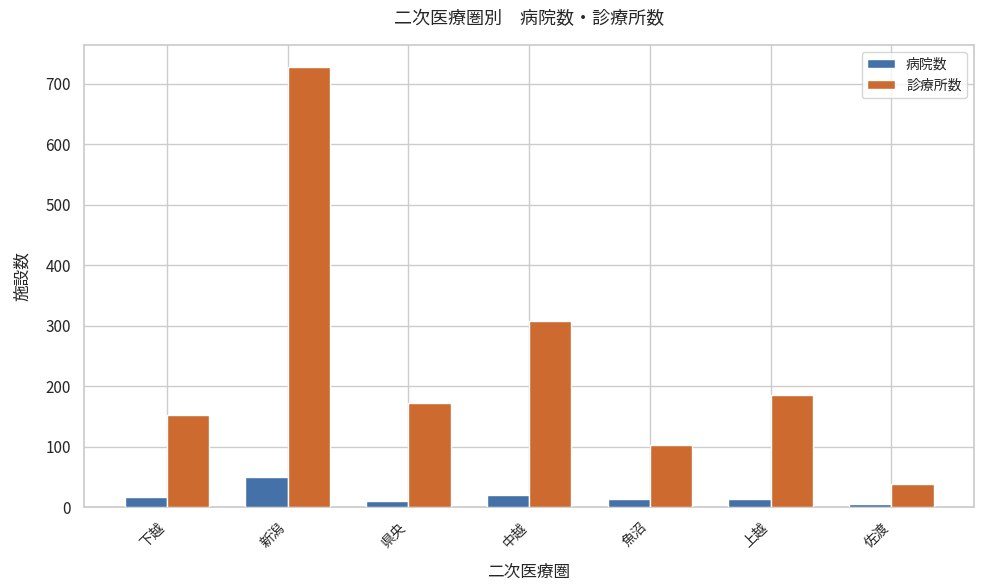

Does the chart contain any negative values?

No